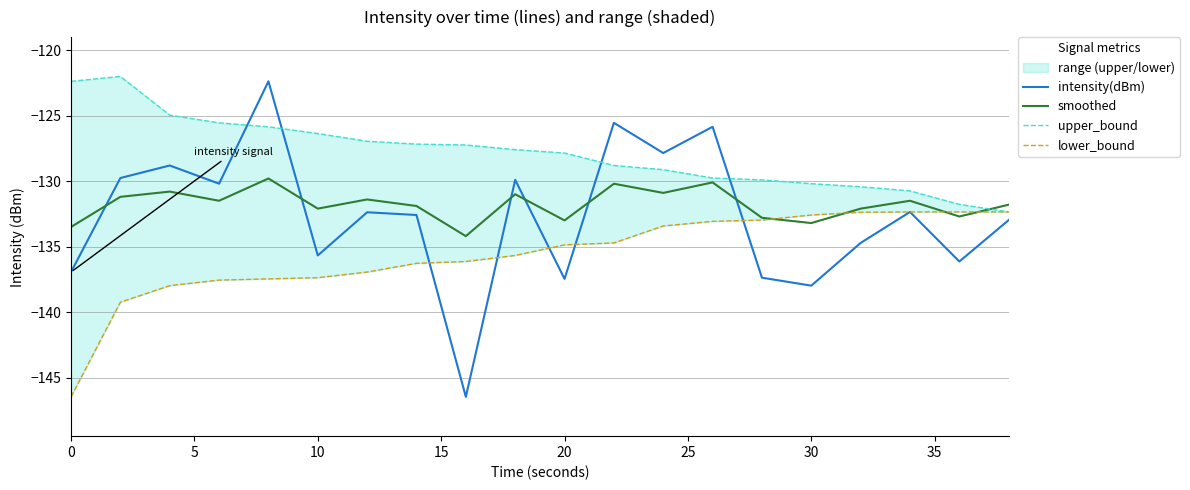

How many interior local peaks does the smoothed series have?

7